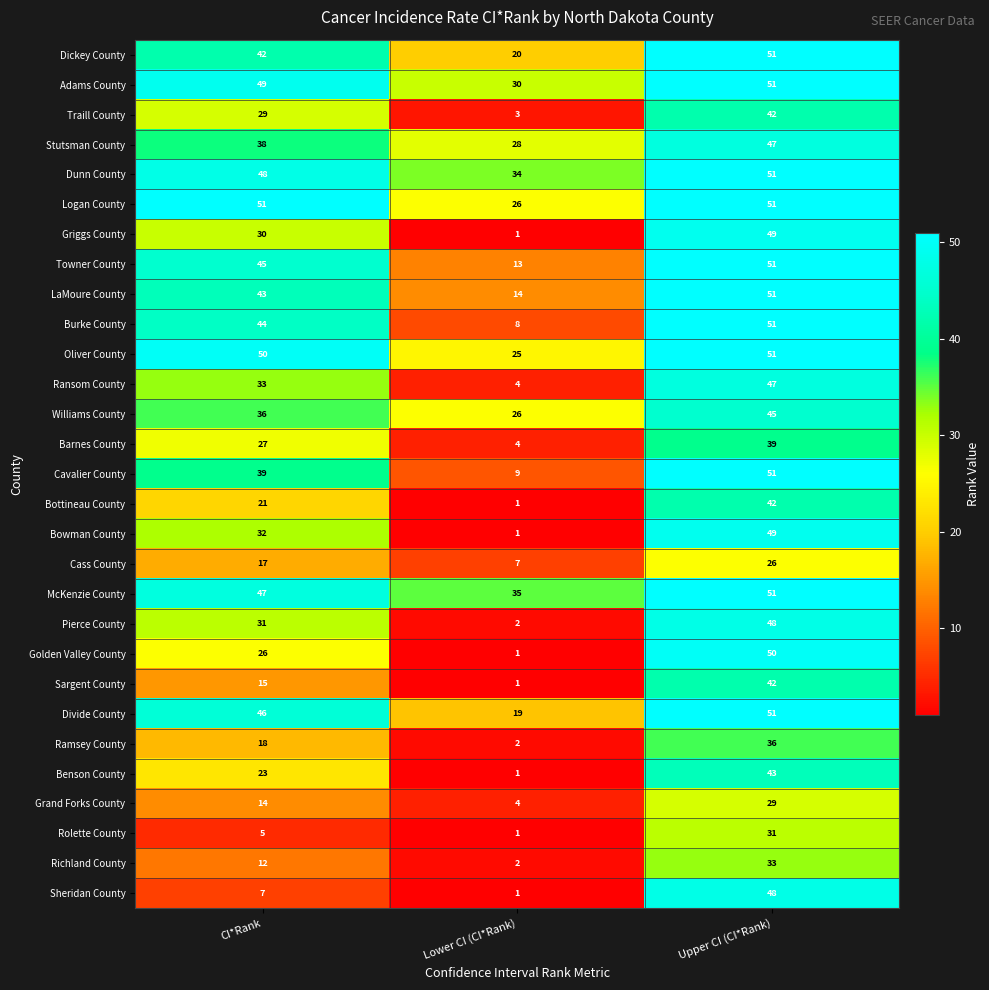

How many McKenzie County values are between 35 and 51?

3